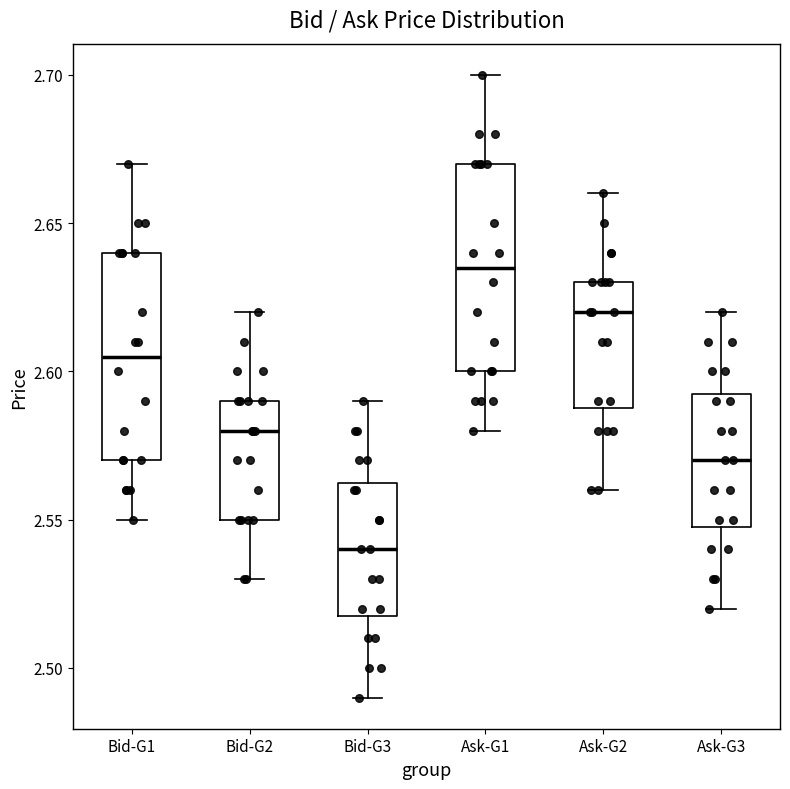

Where is the lower edge of the box for Bid-G3 on the y-axis? The values are not printed on the chart, so give them approximately, as read against the axis.

2.520